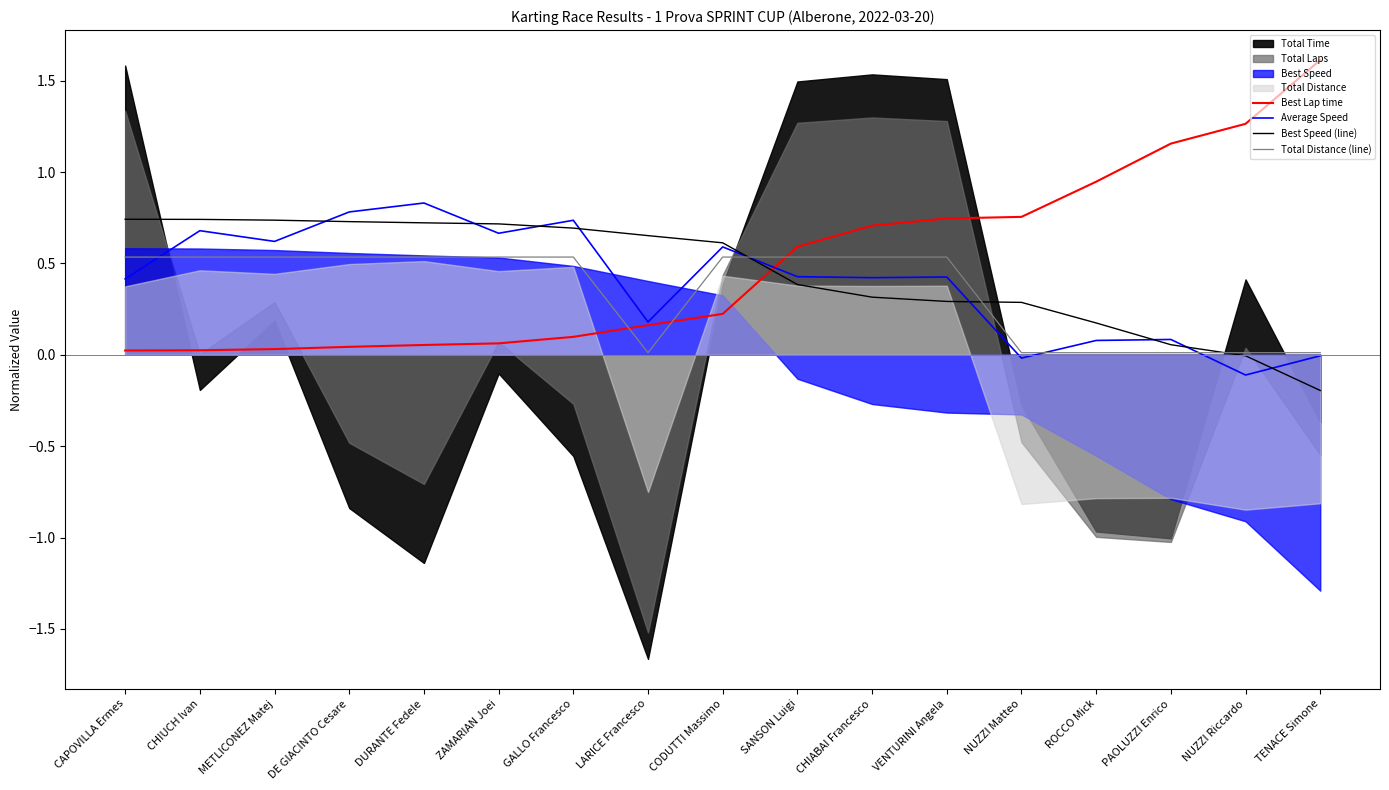

The value of Best Speed (line) at VENTURINI Angela is 0.3. True or false?

True